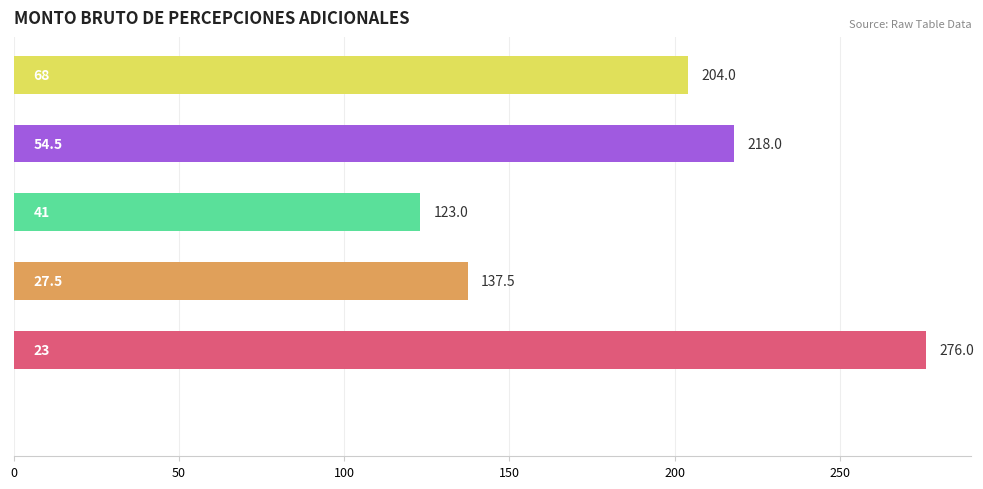

What is the maximum value shown in the chart?

276.0